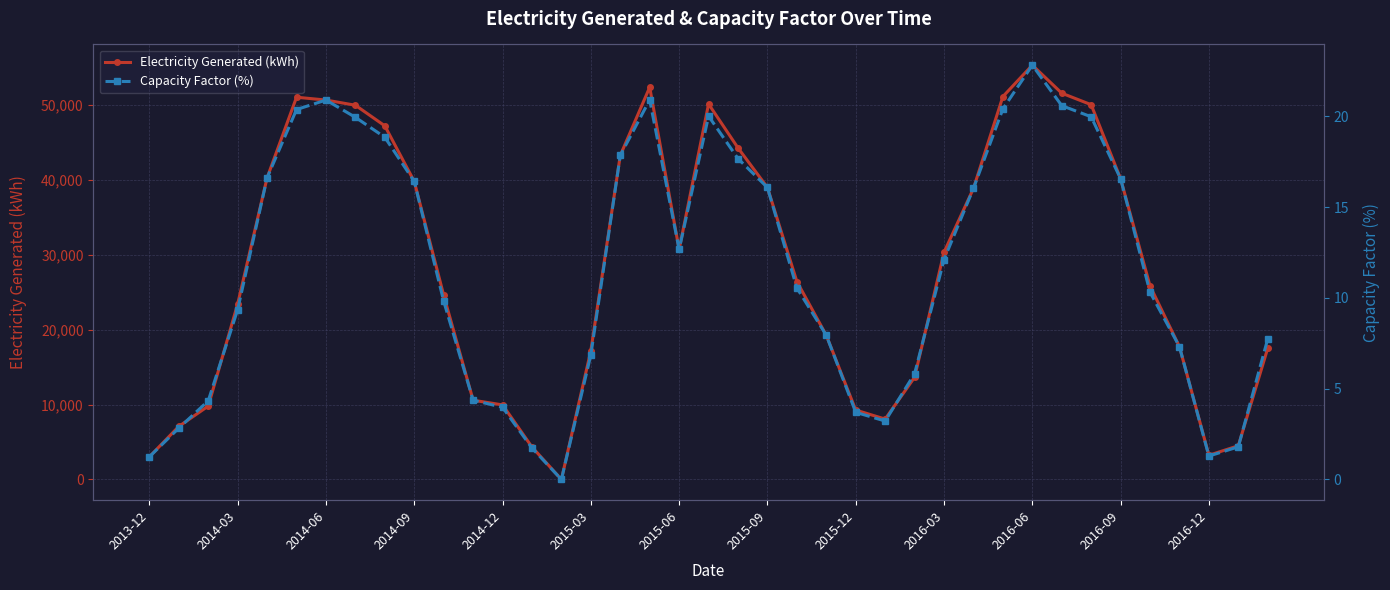

What is the total value across all series at 2015-12?

9264.7